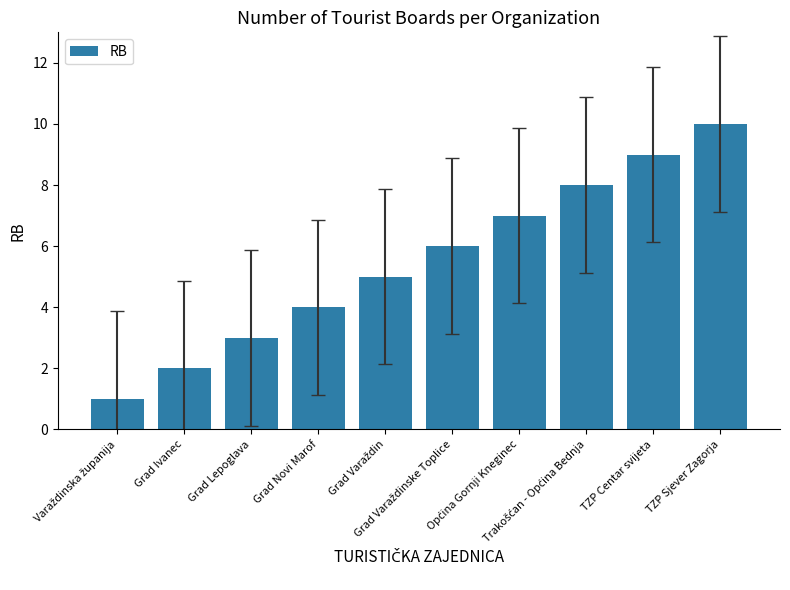

What is the difference between the maximum and minimum values?

9